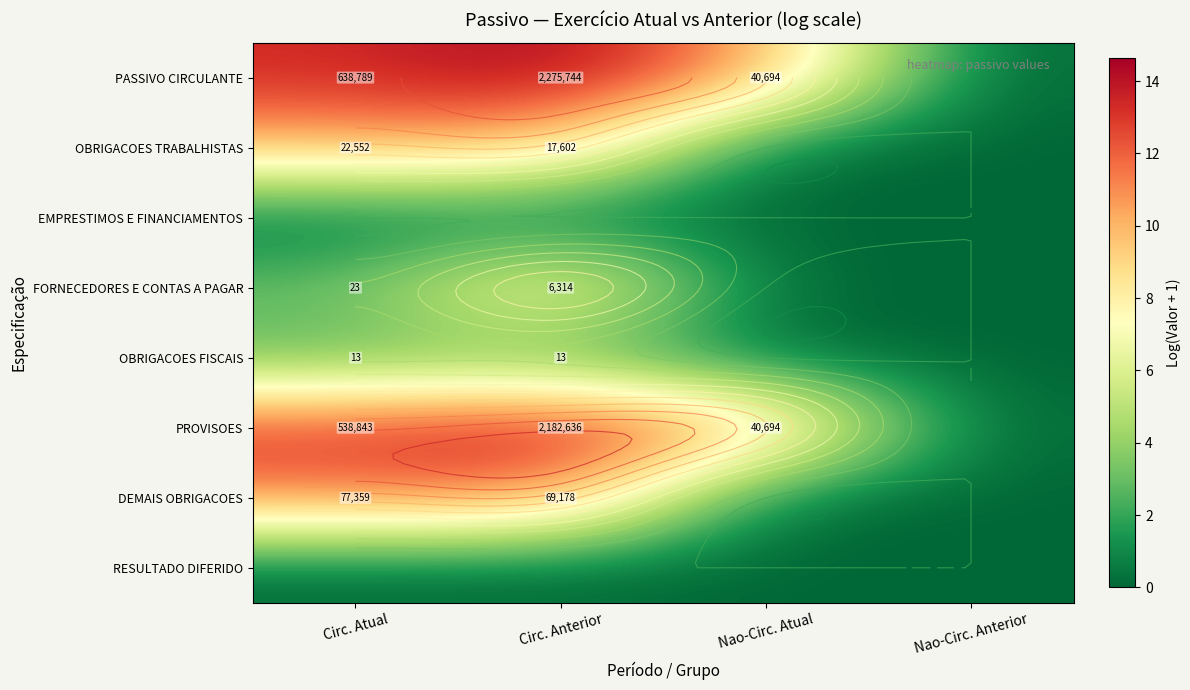

Is the value of EMPRESTIMOS E FINANCIAMENTOS at Circ. Atual greater than the value of RESULTADO DIFERIDO at Nao-Circ. Atual?

No